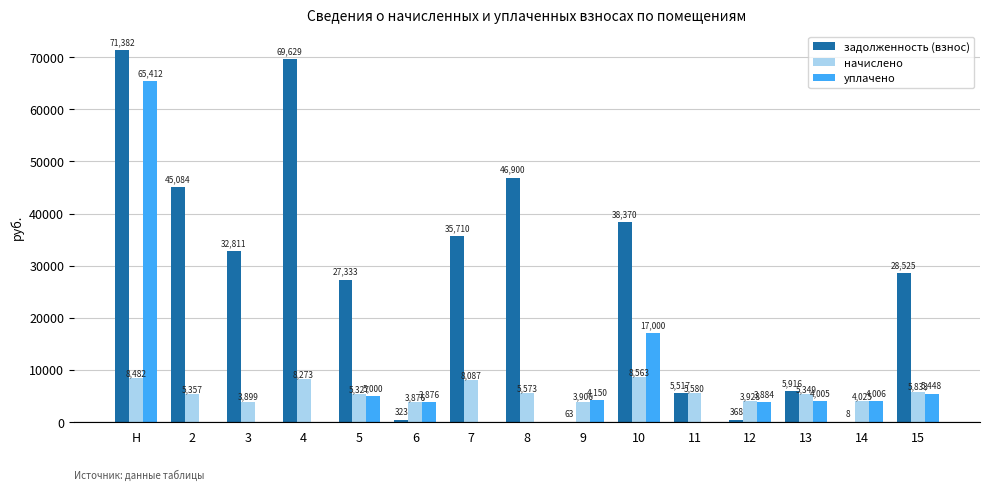

What is the sum of all начислено values?

86058.4